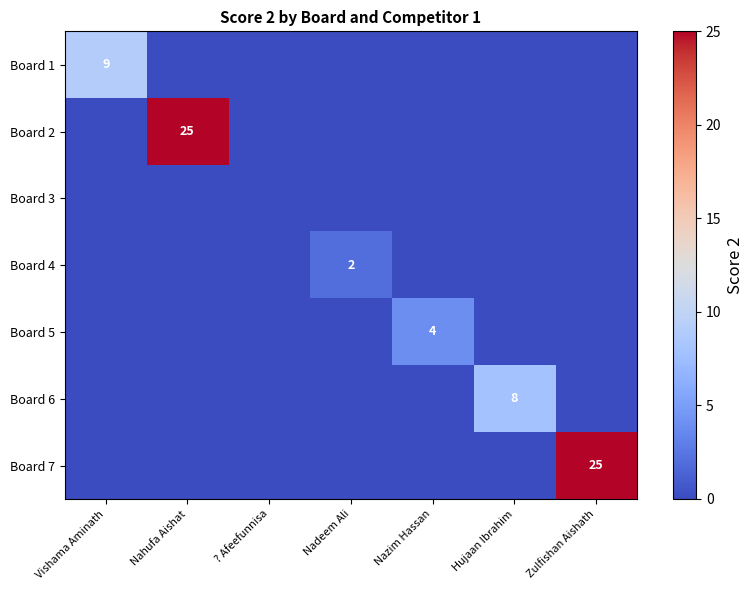

True or false: Board 4 has a value of 3 at Nadeem Ali.

False